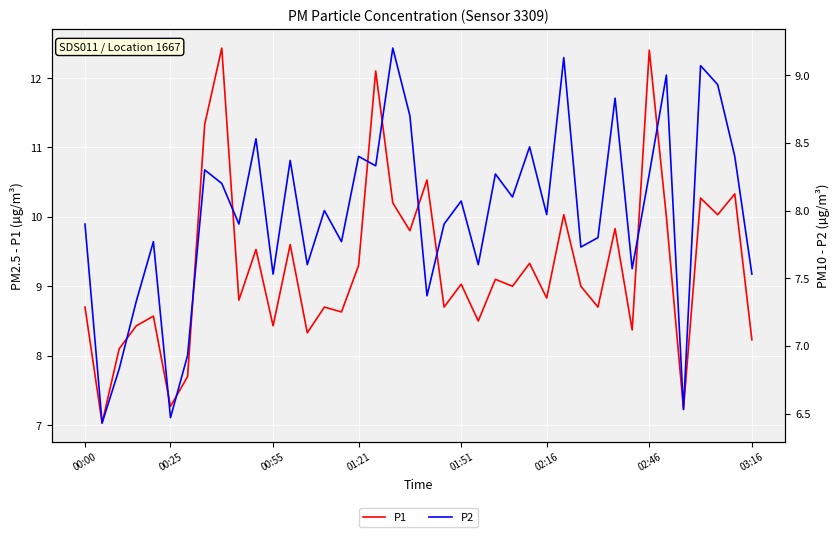

What are all the series names shown in the legend?

P1, P2